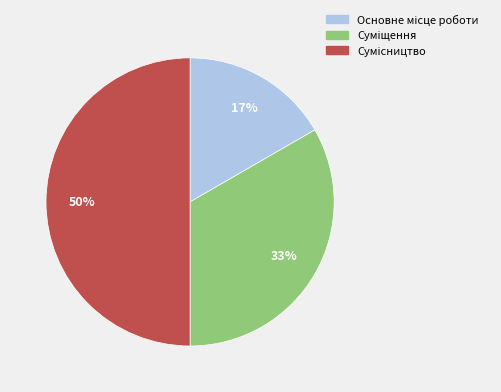

To the nearest percent, what is the difference between the largest and smallest slice percentages?

33%